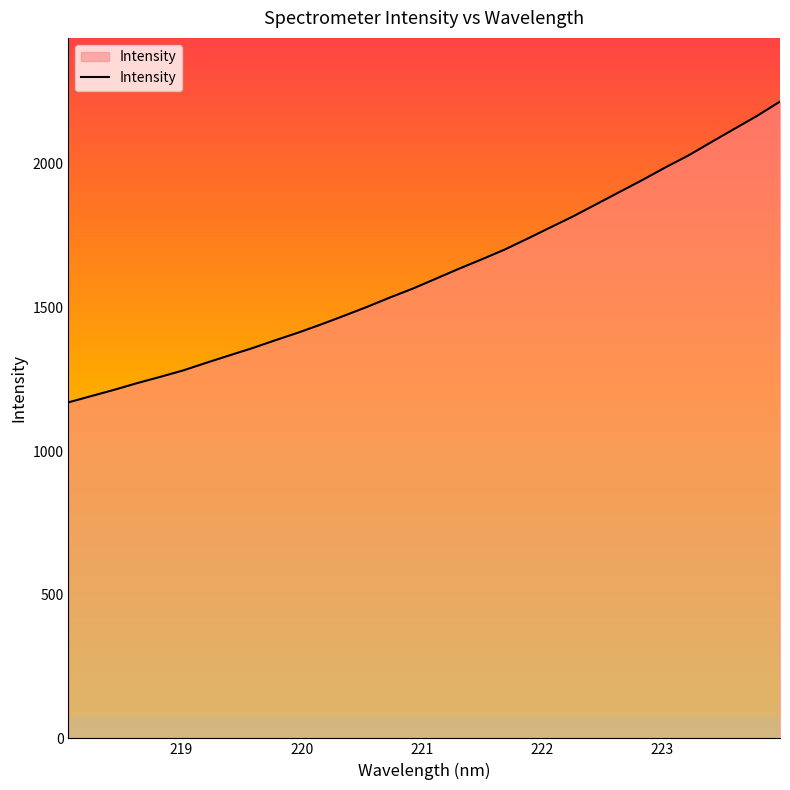

Does the chart display data point markers on the line(s)?

No